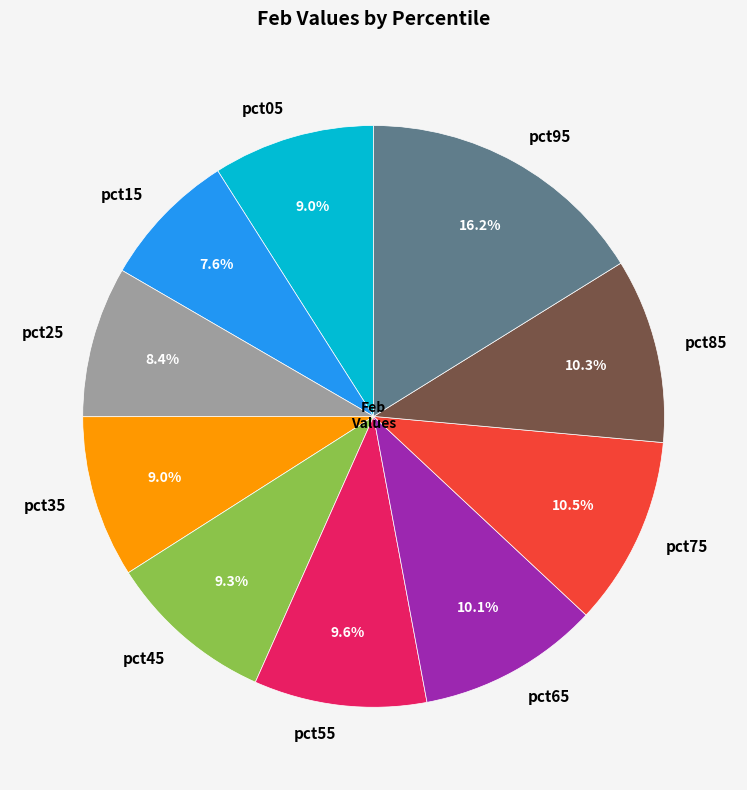

To the nearest percent, what is the difference between the pct85 and pct55 slice percentages?

1%